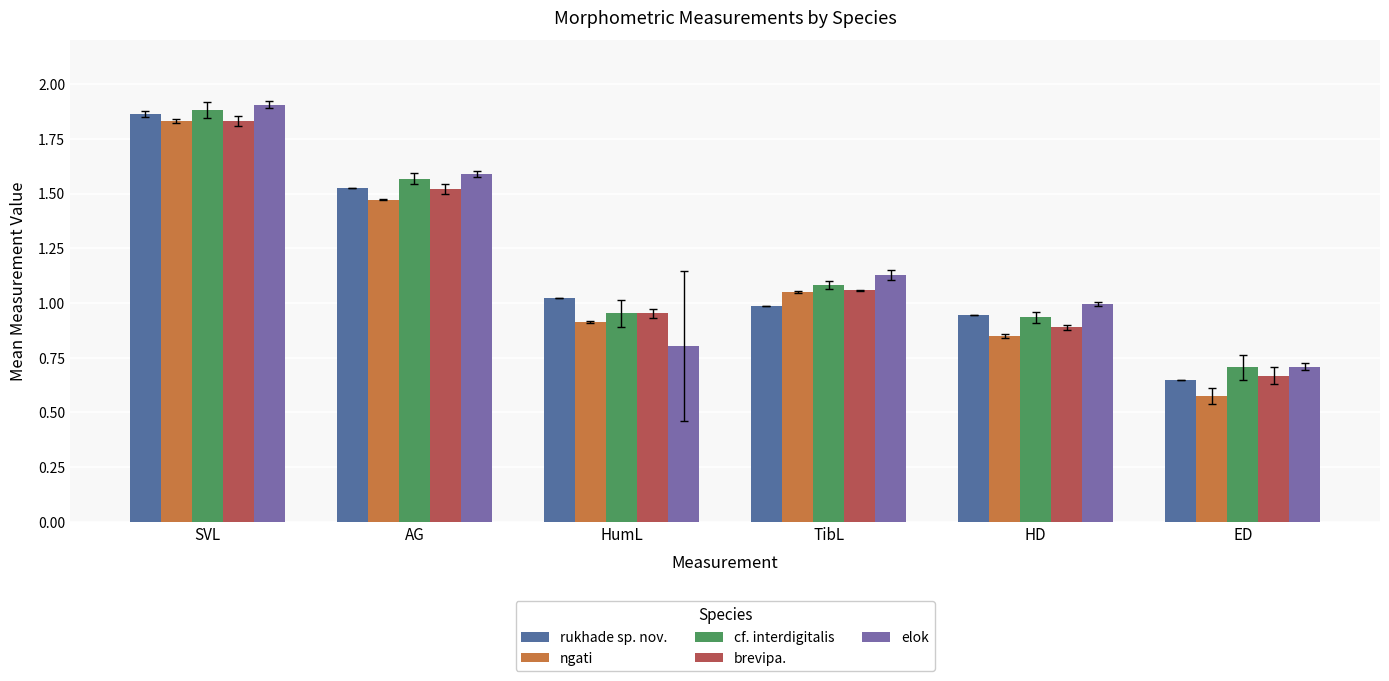

Count the number of categories in the chart.

6